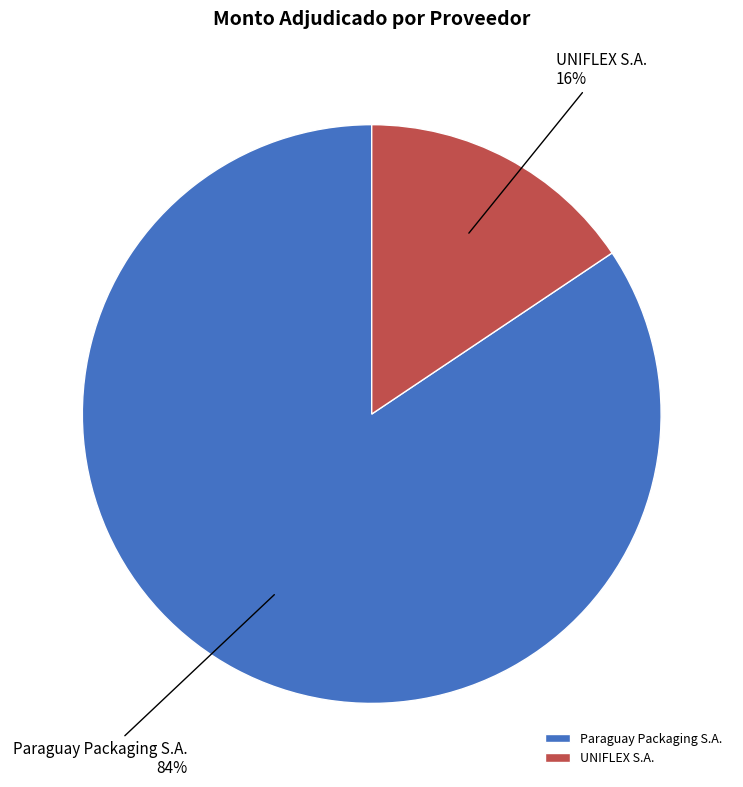

Which category accounts for the majority?

Paraguay Packaging S.A.